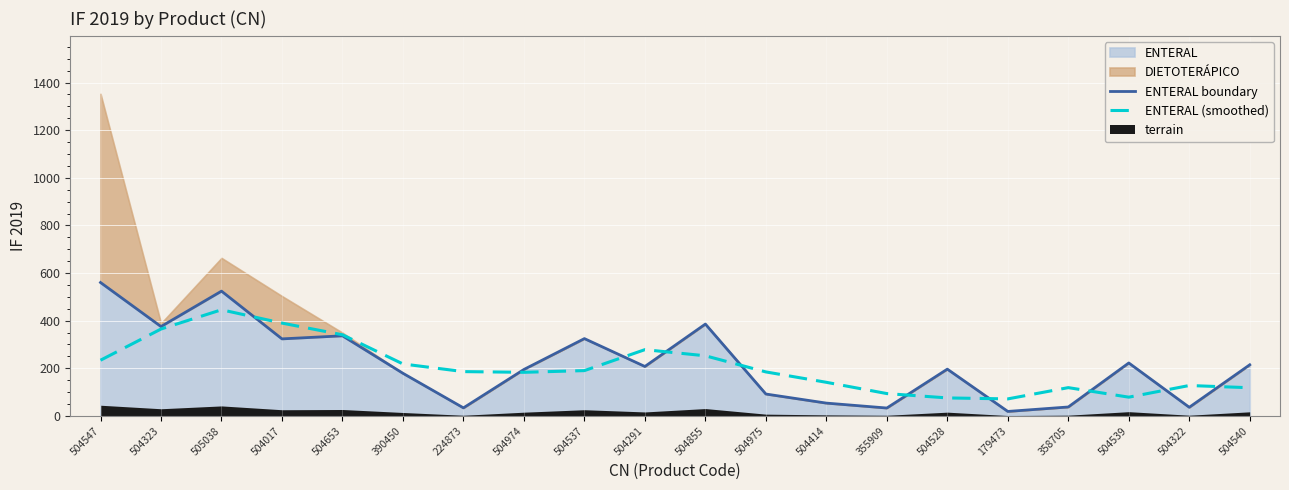

What is the difference between the second highest and minimum values in the ENTERAL (smoothed) series?

318.4